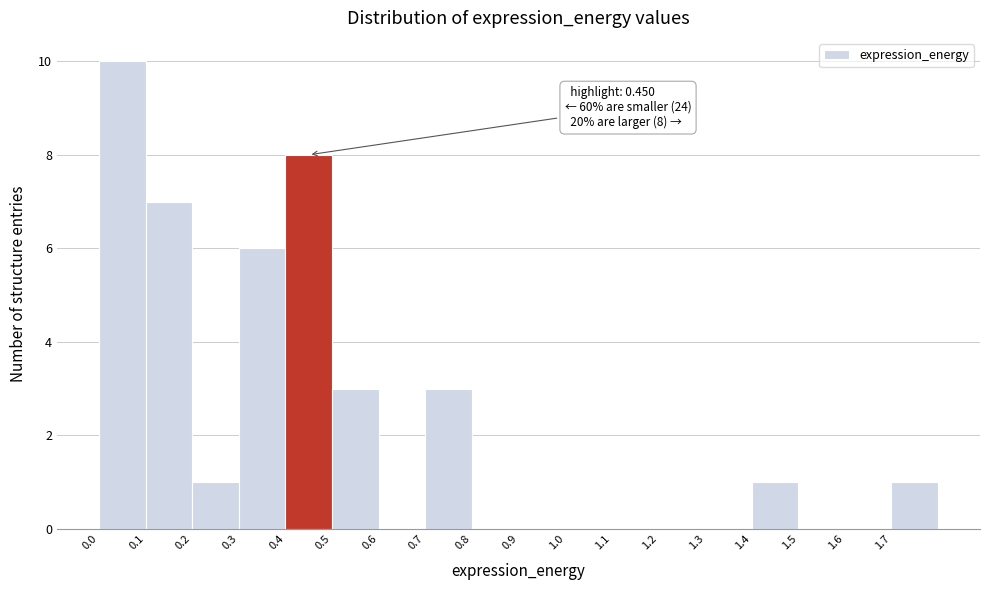

Which range on the x-axis has the tallest bar?

0.0 to 0.1